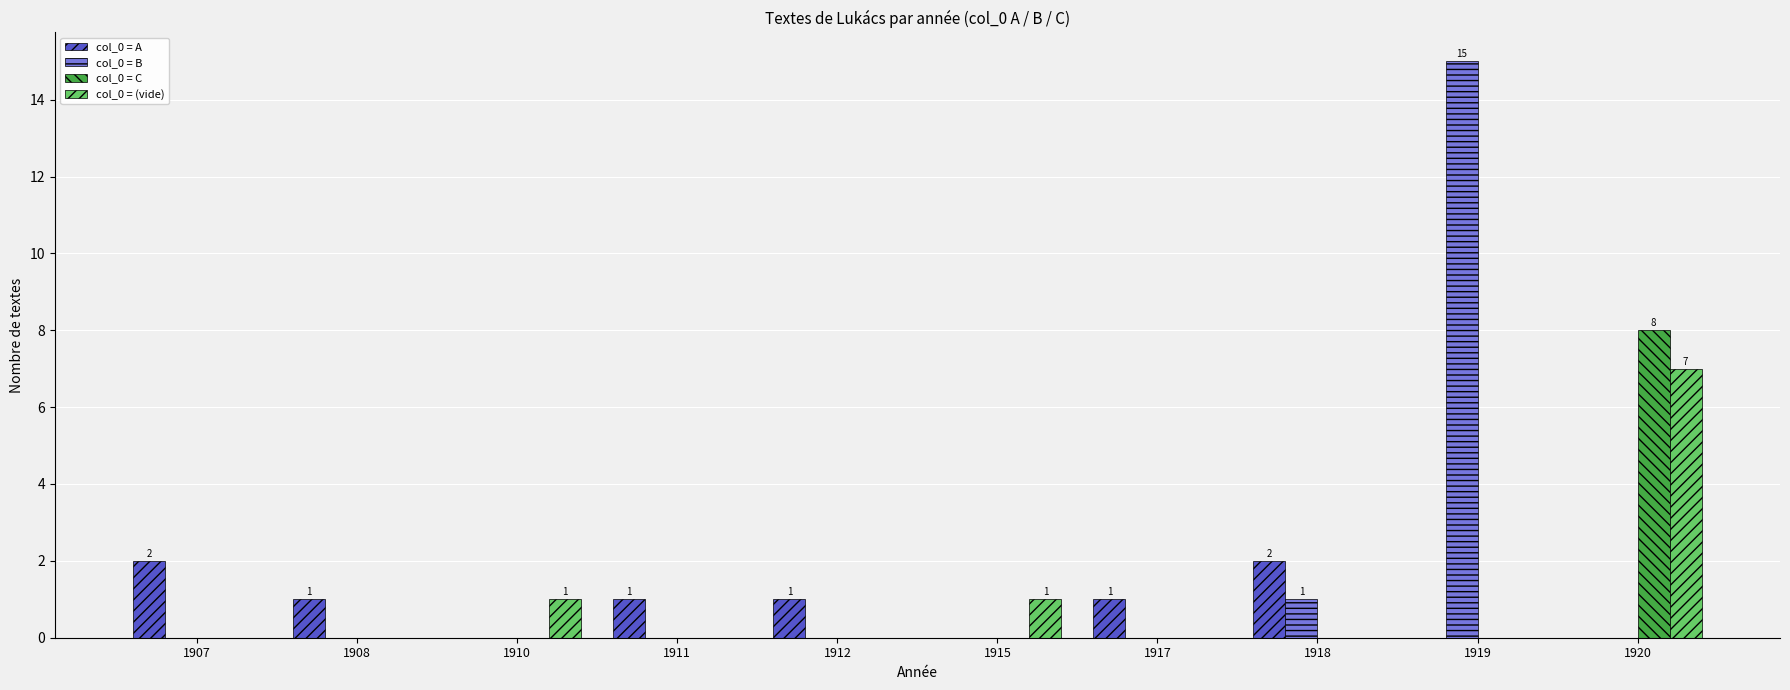

Count the number of categories in the chart.

10